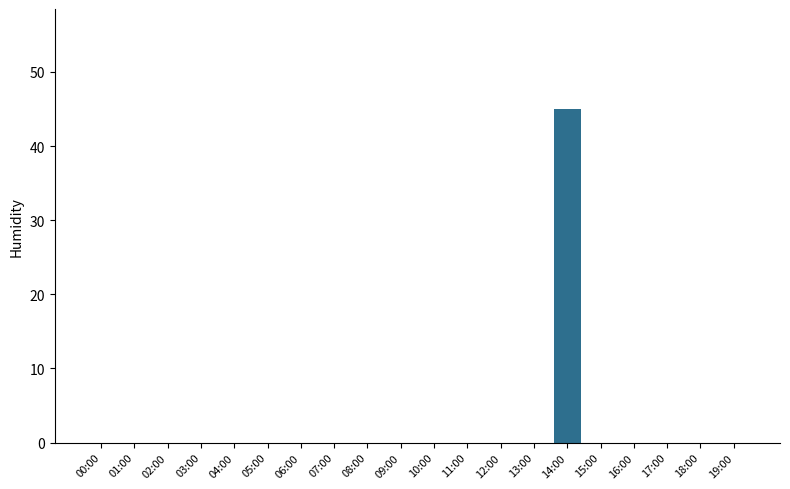

What is the change in value from 06:00 to 14:00?

+45